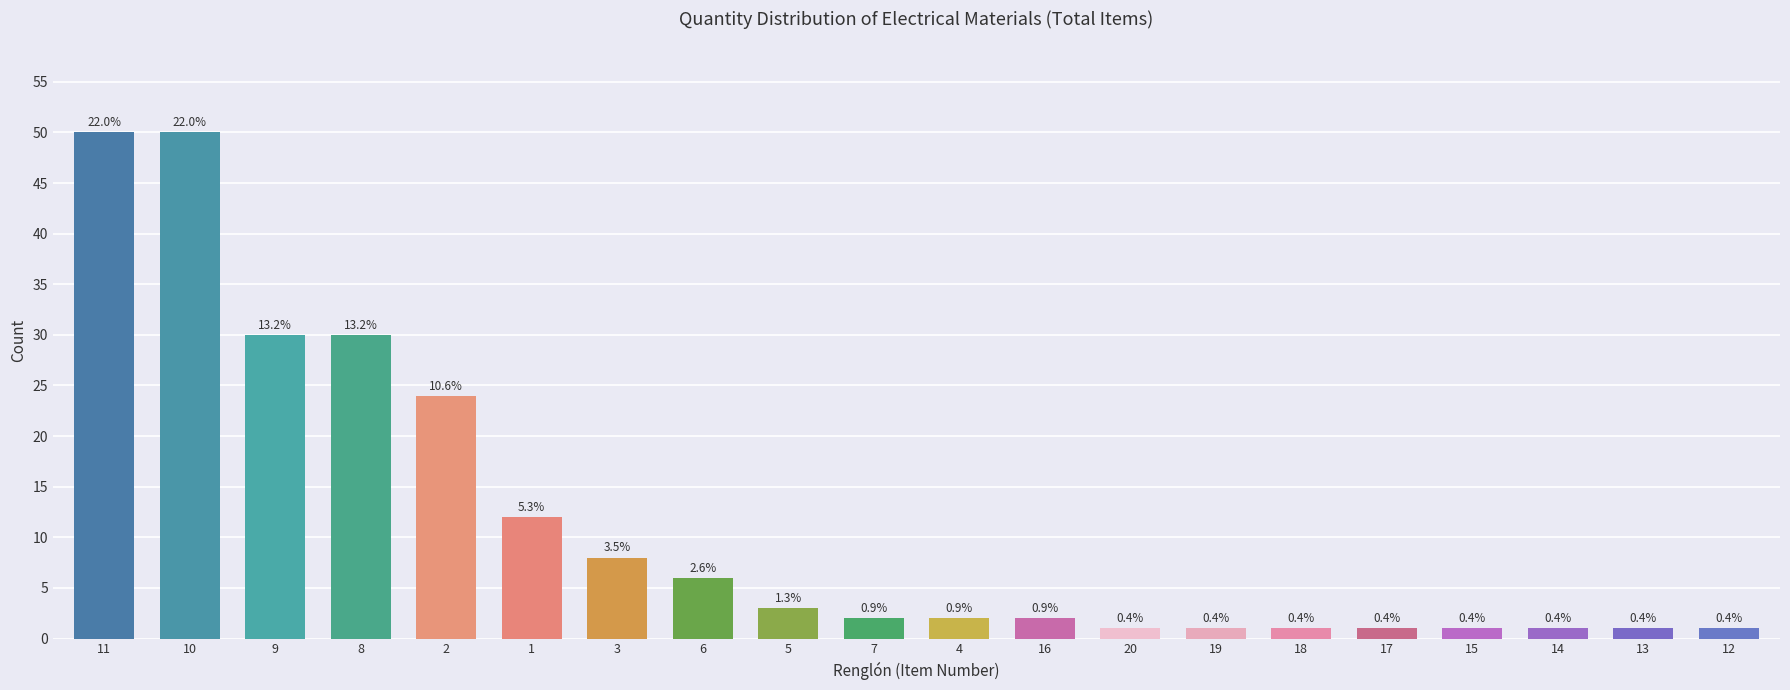

Does the chart contain any negative values?

No